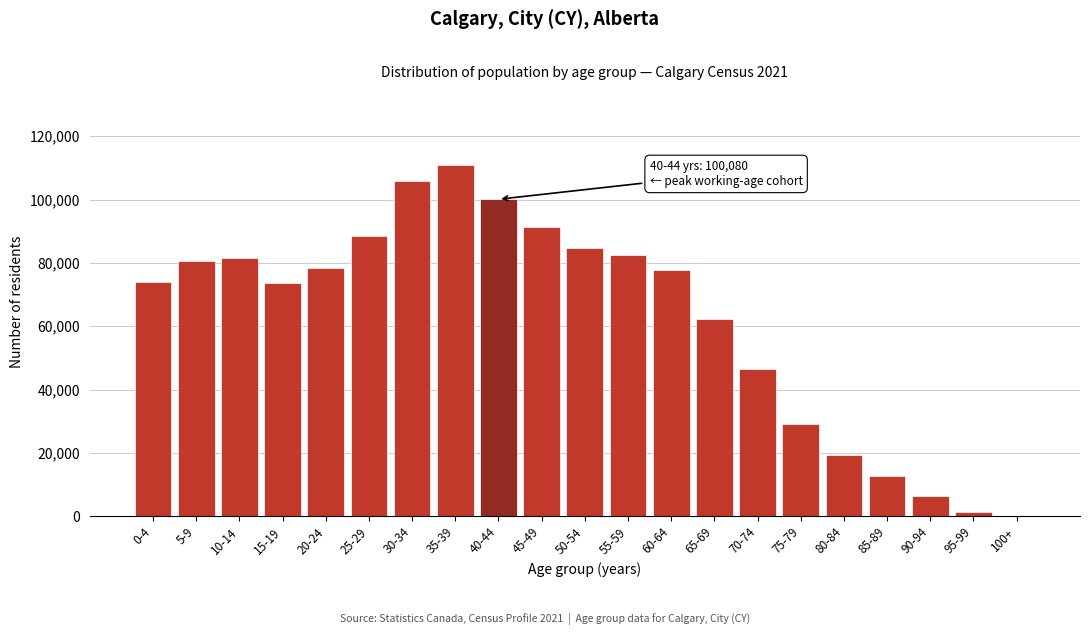

Which has a higher value, 75-79 or 35-39?

35-39